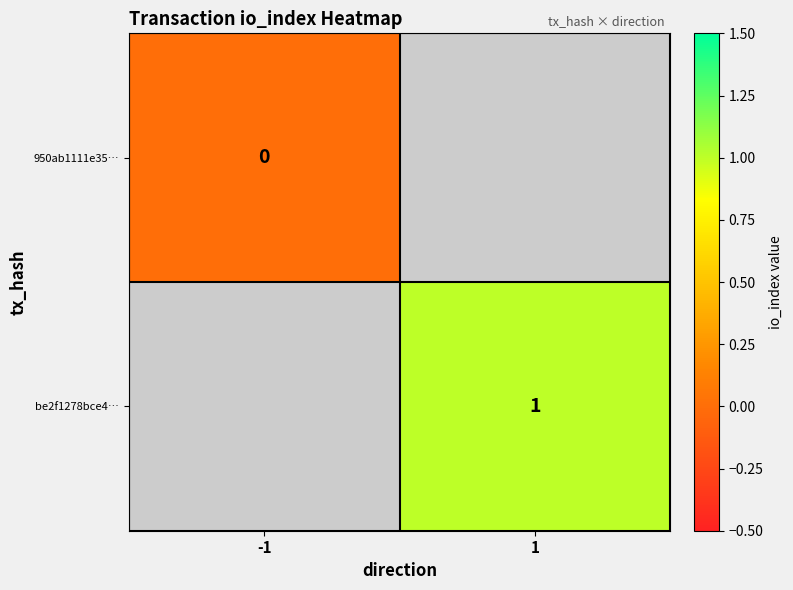

At which label does 950ab1111e35… reach its minimum?

-1